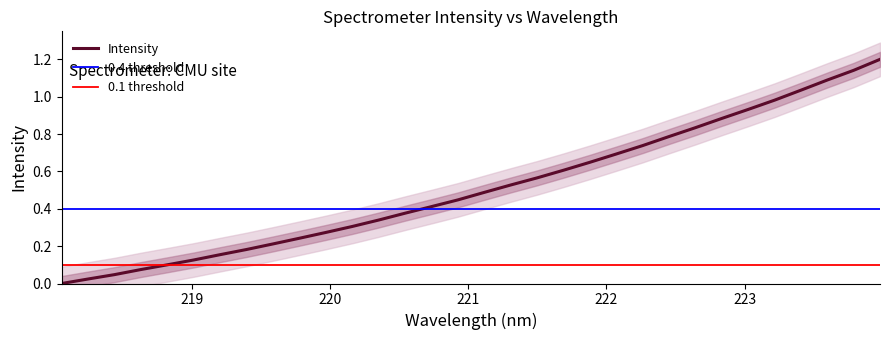

What is the label of the 18th point from the left?

221.3083